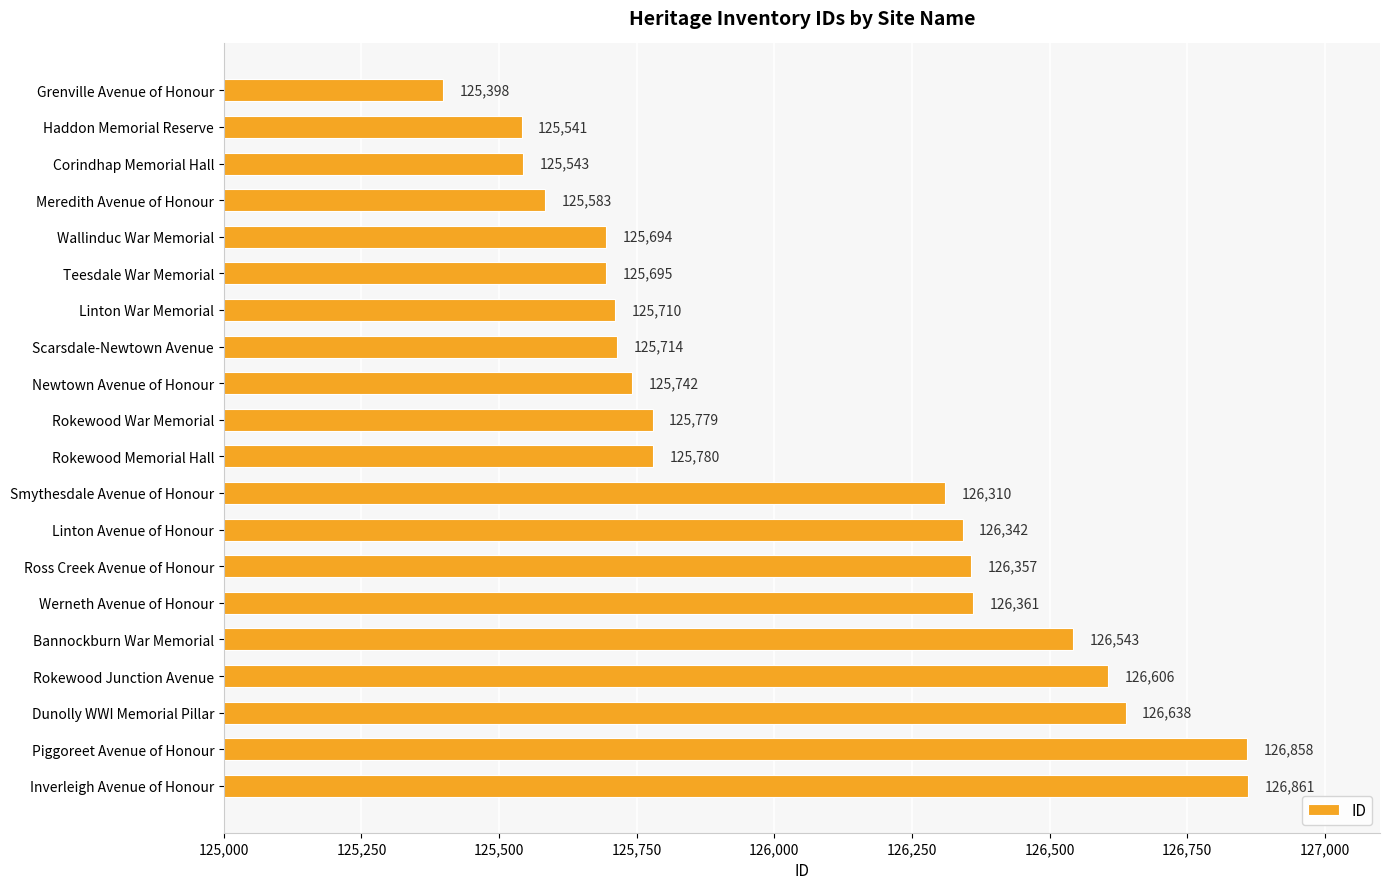

At which label is the value closest to 126129?

Smythesdale Avenue of Honour